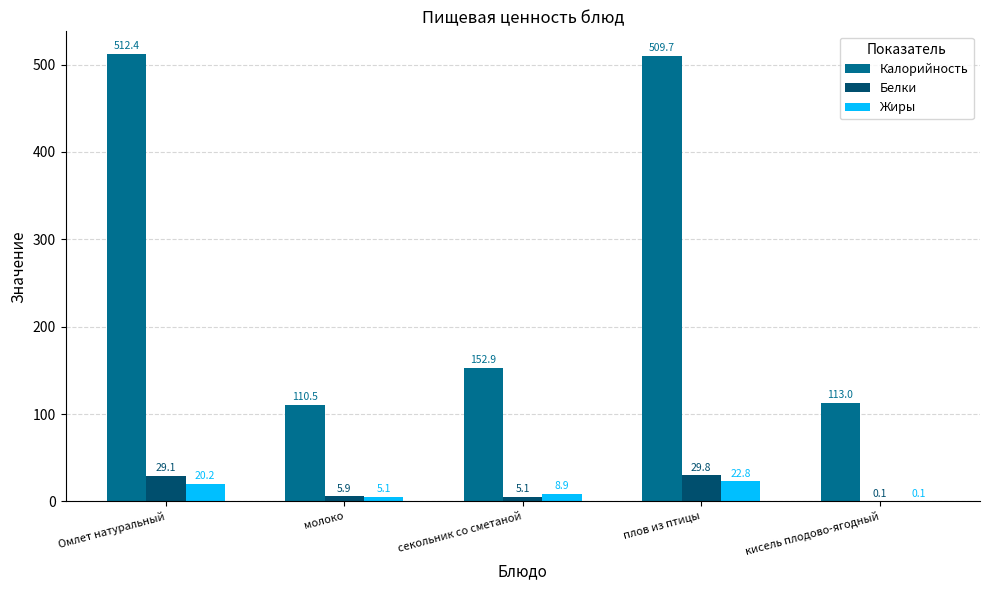

The Калорийность series shows 152.9 at секольник со сметаной. True or false?

True